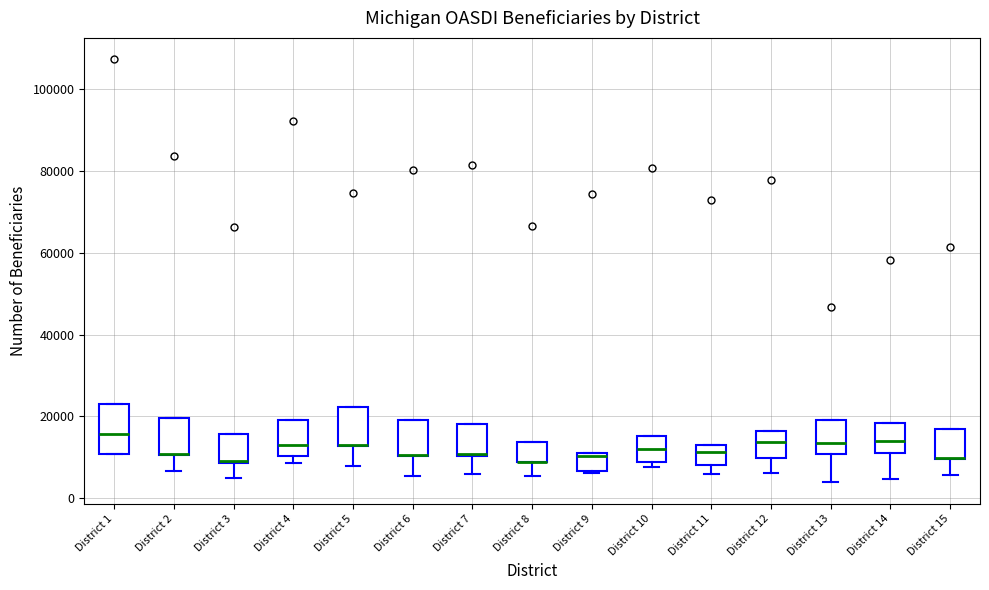

Reading left to right, transcribe this box plot: for each box, give where its median line is, the range the box spans, and where its two whiskers end, as read against the y-axis. The values are not printed on the chart, so give them approximately, as read against the axis.

District 1: median 16000, box 10000 to 22000, whiskers 10000 to 22000
District 2: median 10000 (drawn on the box's lower edge), box 10000 to 20000, whiskers 6000 to 20000
District 3: median 10000, box 8000 to 16000, whiskers 4000 to 16000
District 4: median 12000, box 10000 to 20000, whiskers 8000 to 20000
District 5: median 14000 (drawn on the box's lower edge), box 12000 to 22000, whiskers 8000 to 22000
District 6: median 10000 (drawn on the box's lower edge), box 10000 to 20000, whiskers 6000 to 20000
District 7: median 10000, box 10000 to 18000, whiskers 6000 to 18000
District 8: median 8000 (drawn on the box's lower edge), box 8000 to 14000, whiskers 6000 to 14000
District 9: median 10000, box 6000 to 12000, whiskers 6000 to 12000
District 10: median 12000, box 8000 to 16000, whiskers 8000 (just below the box's lower edge) to 16000
District 11: median 12000 (inside the box), box 8000 to 12000, whiskers 6000 to 12000
District 12: median 14000, box 10000 to 16000, whiskers 6000 to 16000
District 13: median 14000, box 10000 to 20000, whiskers 4000 to 20000
District 14: median 14000, box 12000 to 18000, whiskers 4000 to 18000
District 15: median 10000 (drawn on the box's lower edge), box 10000 to 16000, whiskers 6000 to 16000